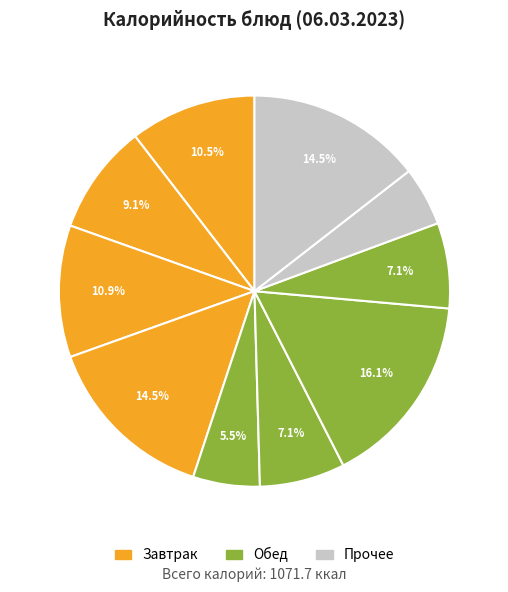

Count the number of slices in the pie.

10